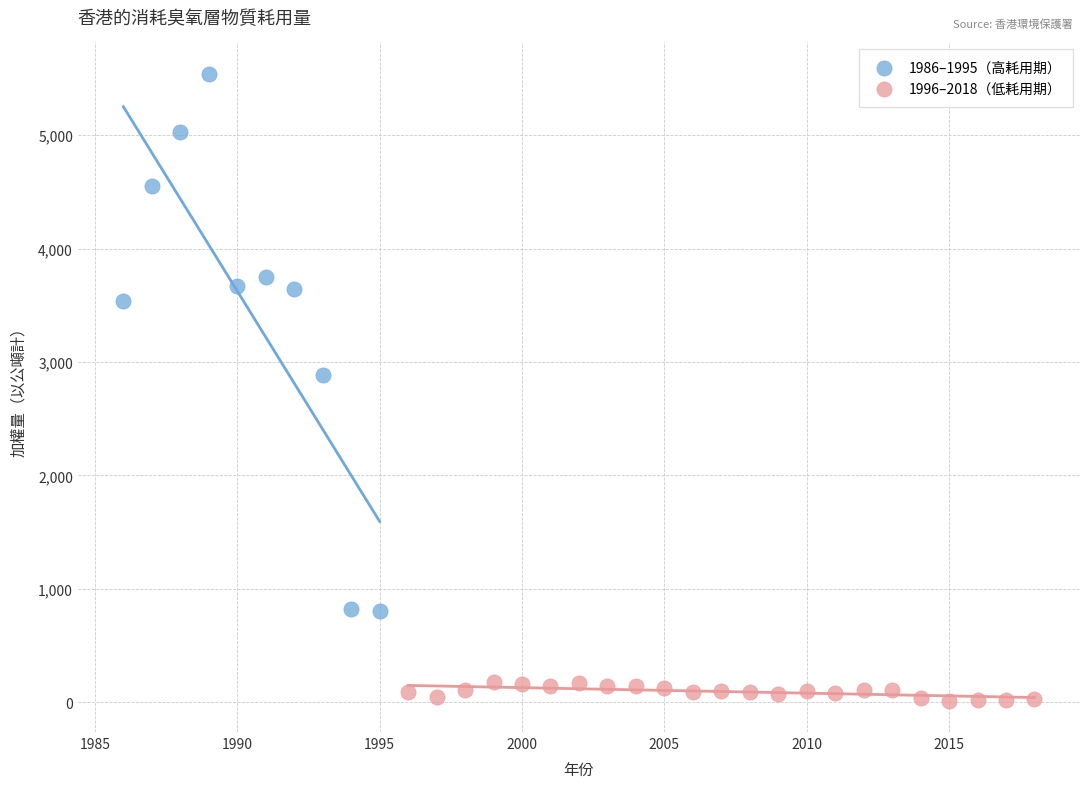

What are all the series names shown in the legend?

1986–1995（高耗用期）, 1996–2018（低耗用期）